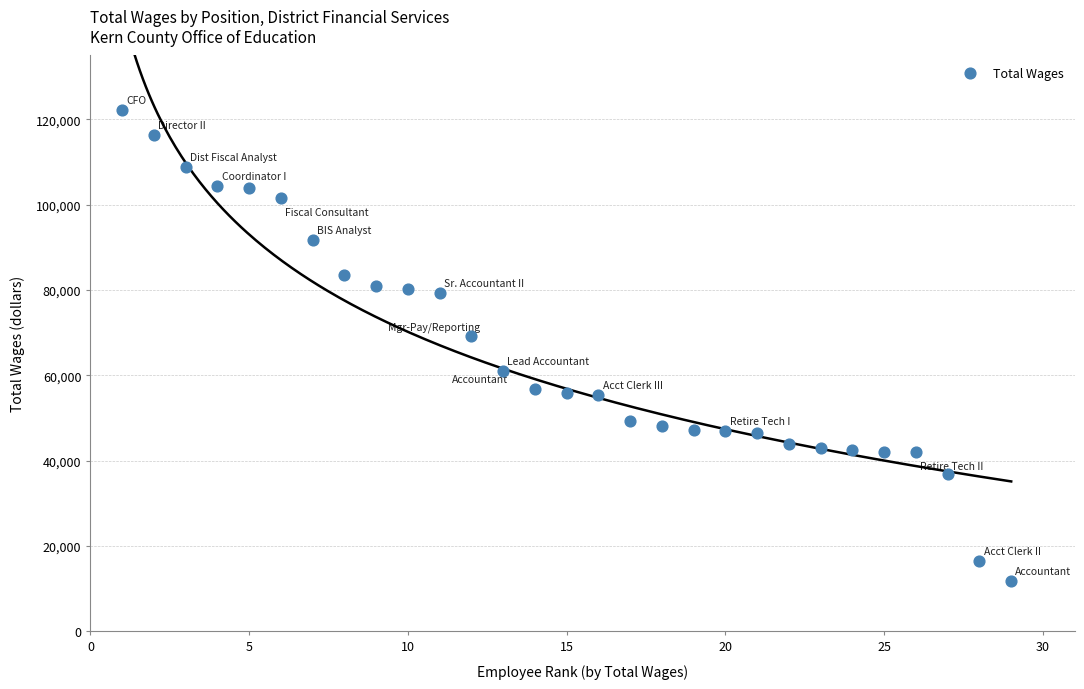

What Y value in the scatter plot is closest to 66972?

69115